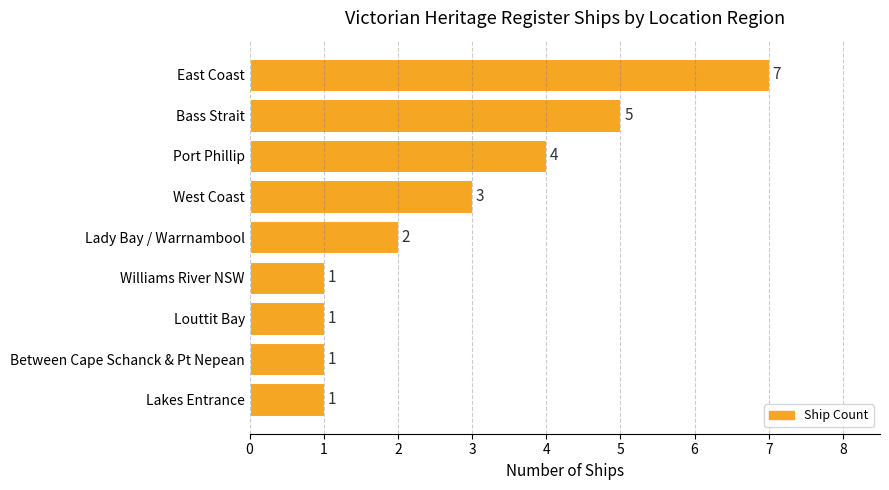

Count the values in the range 1 to 4.

7